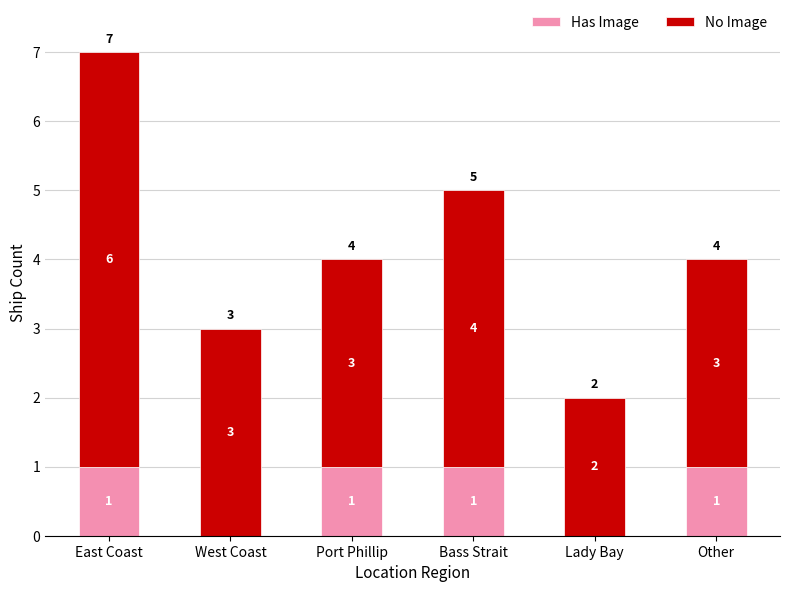

At which category is the sum across all series the highest?

East Coast